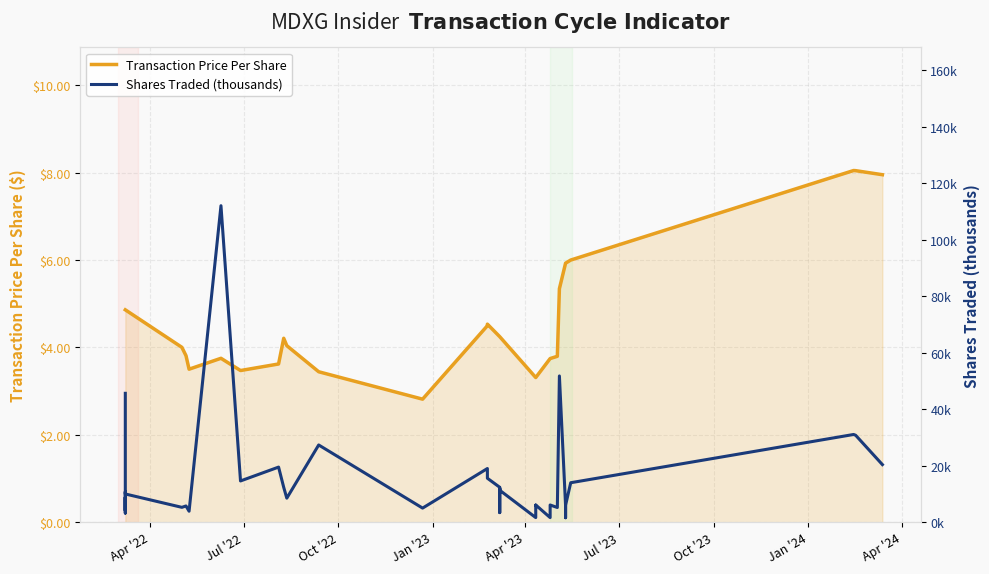

After their last crossing, which series has the higher values: Shares Traded (thousands) or Transaction Price Per Share?

Shares Traded (thousands)